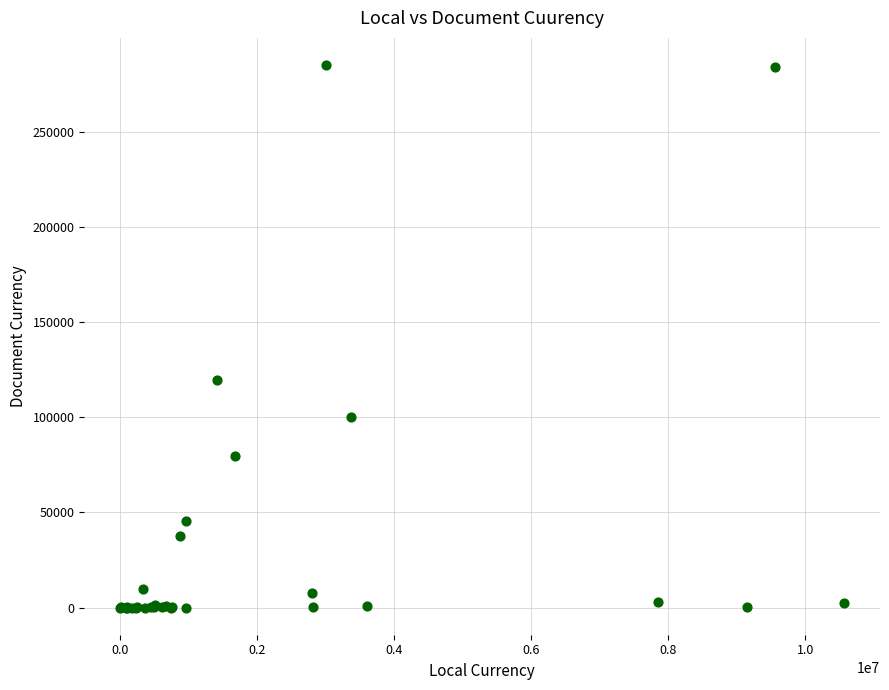

What Y value in the scatter plot is closest to 142586?

119831